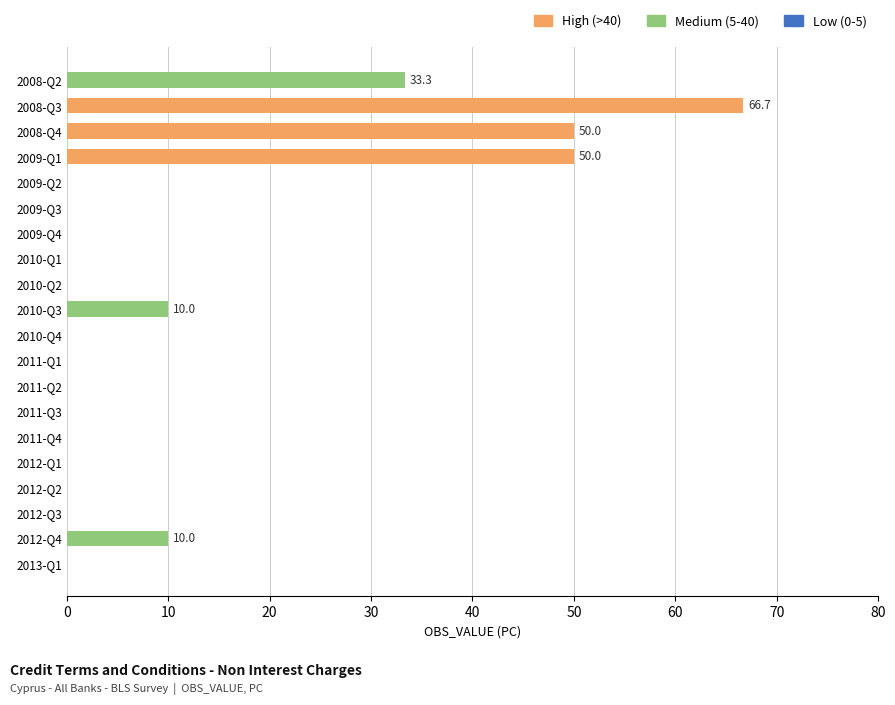

What is the sum of all values?

220.0